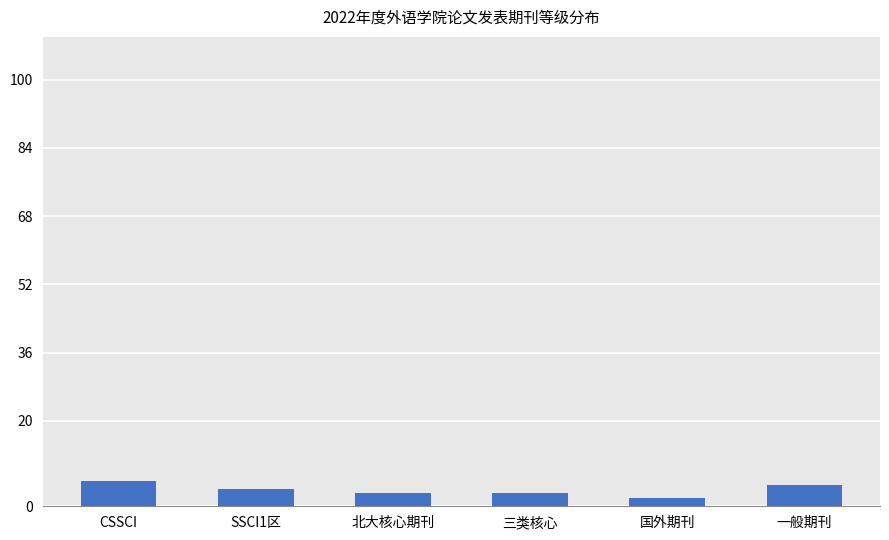

What is the difference between the maximum and minimum values?

4